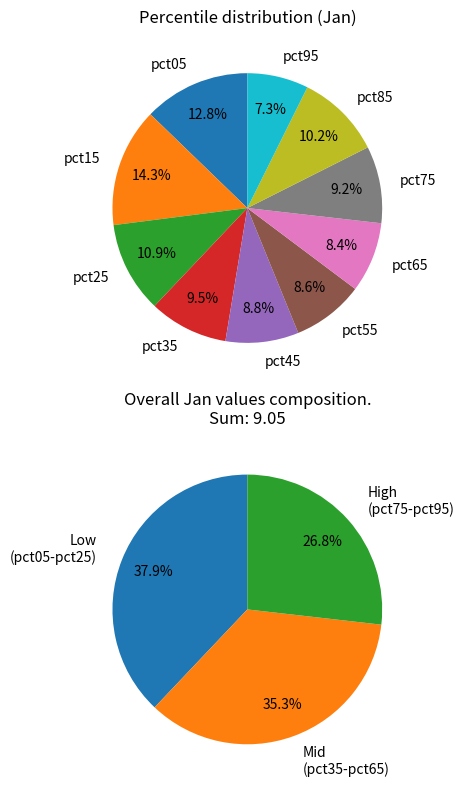

Which category has the biggest portion of the pie?

pct15